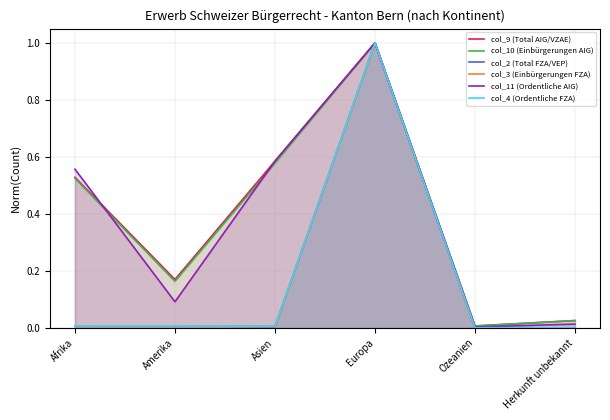

What are all the series names shown in the legend?

col_9 (Total AIG/VZAE), col_10 (Einbürgerungen AIG), col_2 (Total FZA/VEP), col_3 (Einbürgerungen FZA), col_11 (Ordentliche AIG), col_4 (Ordentliche FZA)